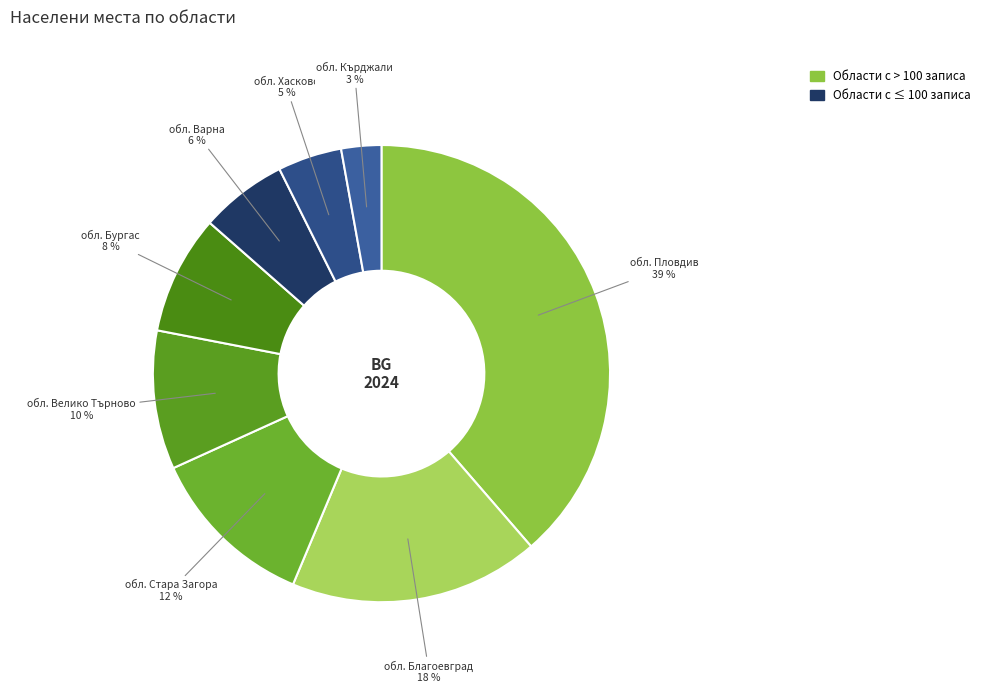

Is it true that обл. Кърджали is 12% of the pie?

False